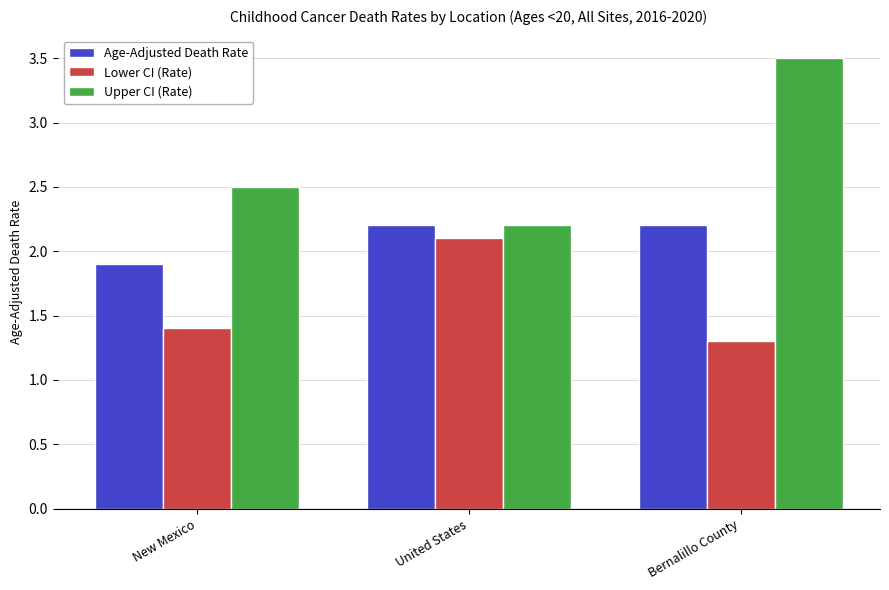

Does the chart contain any negative values?

No